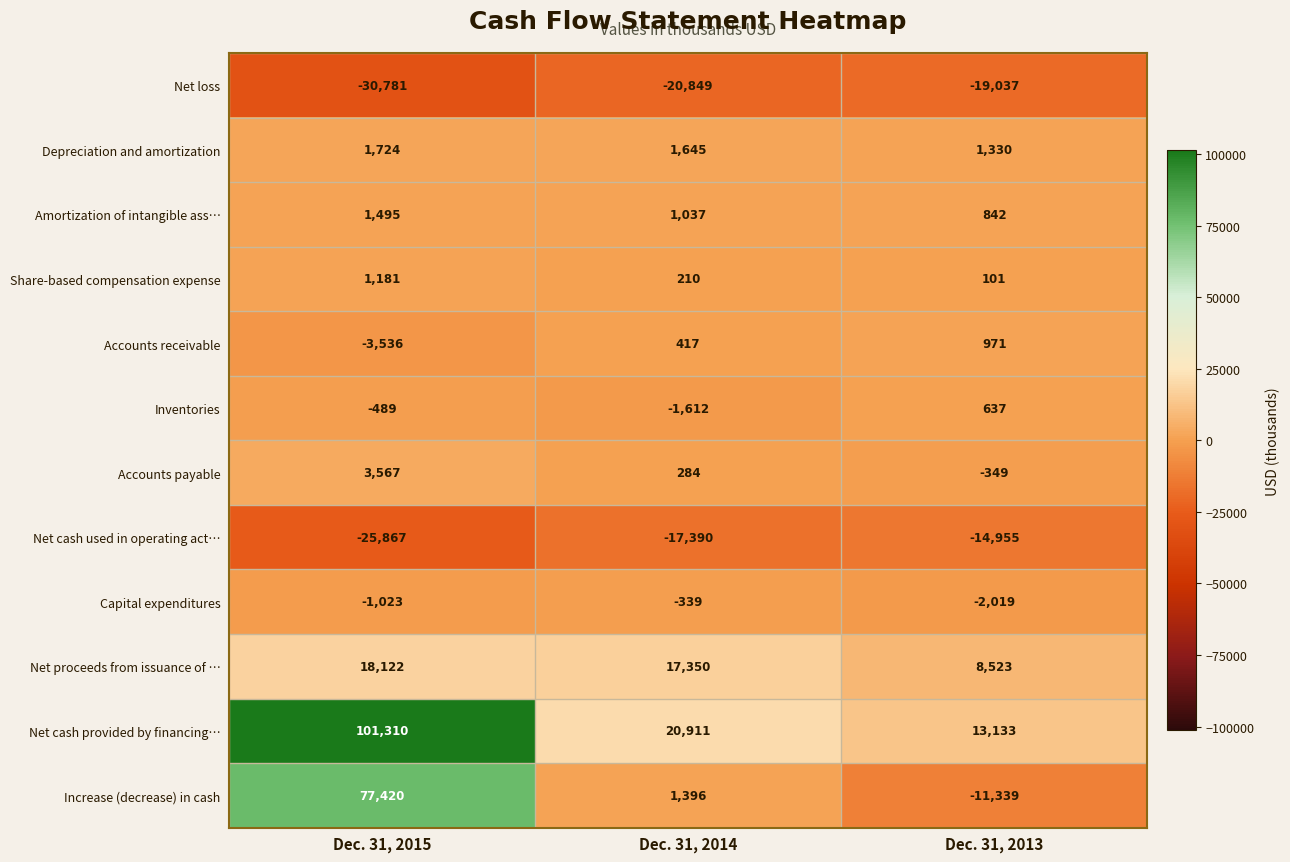

Rank the series at Dec. 31, 2015 from highest to lowest value.

Net cash provided by financing…, Increase (decrease) in cash, Net proceeds from issuance of …, Accounts payable, Depreciation and amortization, Amortization of intangible ass…, Share-based compensation expense, Inventories, Capital expenditures, Accounts receivable, Net cash used in operating act…, Net loss